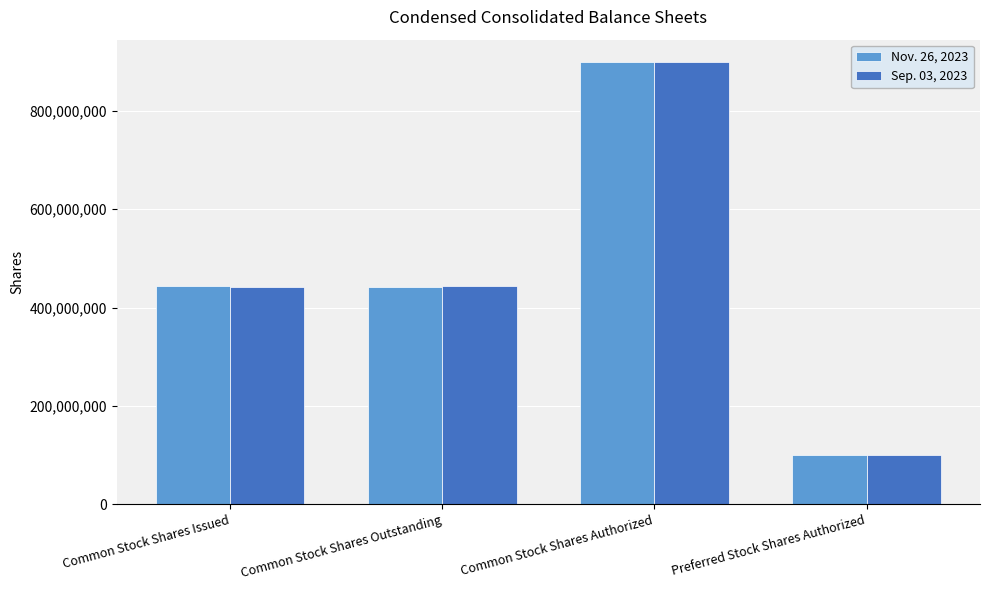

At how many categories does at least one series exceed 505295700?

1